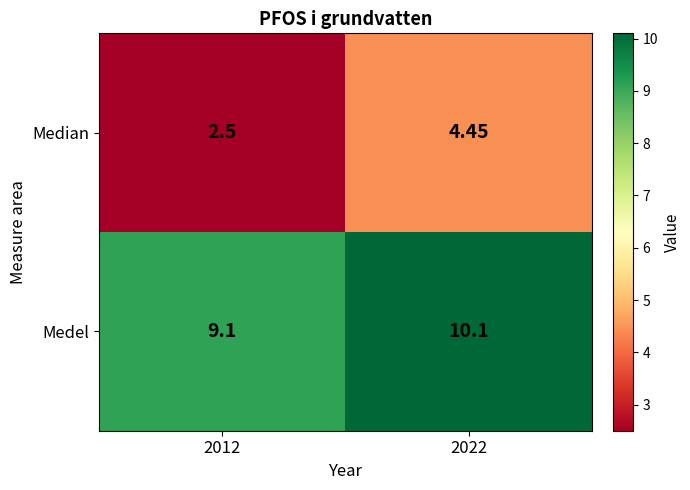

How many data points in Median are less than 4?

1